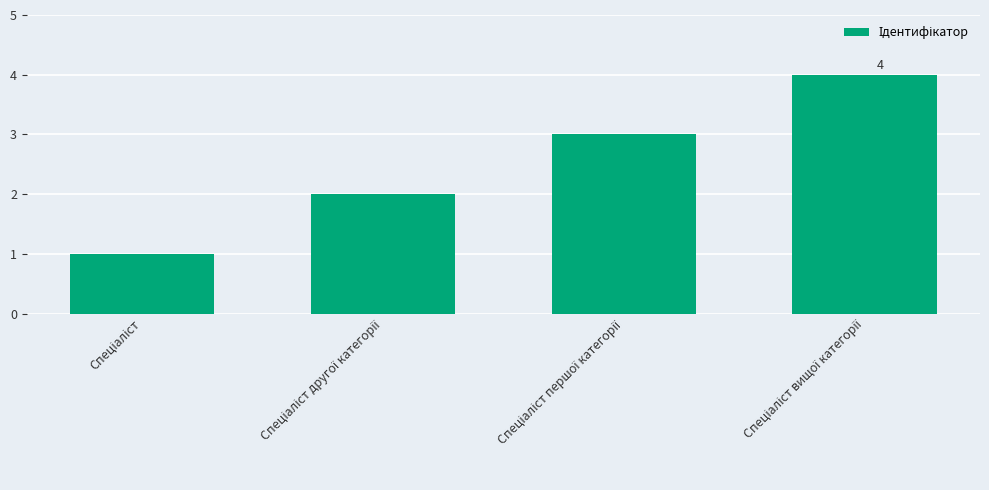

Reading left to right, what are all the values shown in this chart?

1	2	3	4